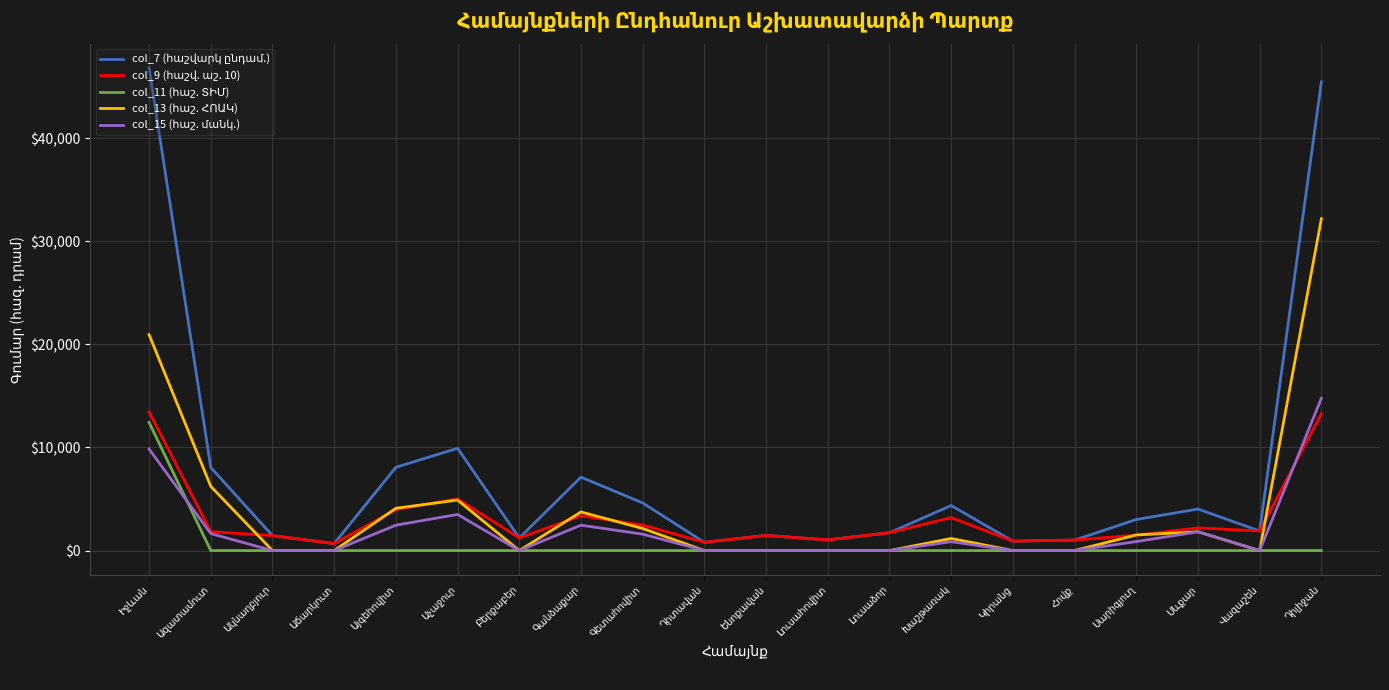

What is the maximum value shown in the chart?

46817.9